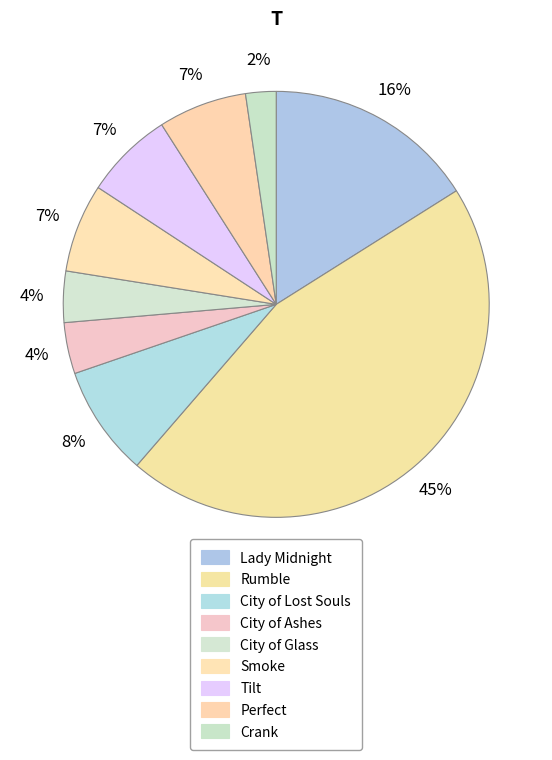

Between City of Ashes and Perfect, which is larger?

Perfect